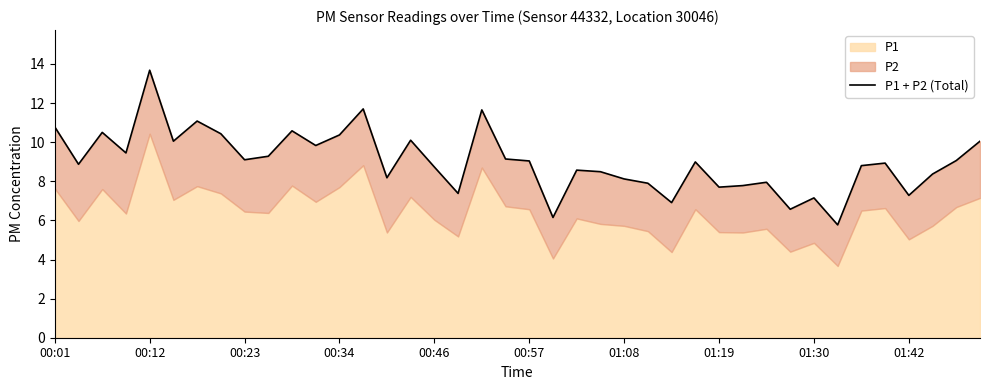

Reading left to right, transcribe all the data shown in this chart.

10.8	8.9	10.5	9.4	13.7	10.1	11.1	10.4	9.1	9.3	10.6	9.8	10.4	11.7	8.2	10.1	8.7	7.4	11.6	9.1	9.0	6.2	8.6	8.5	8.1	7.9	6.9	9.0	7.7	7.8	8.0	6.6	7.1	5.8	8.8	8.9	7.3	8.4	9.1	10.1